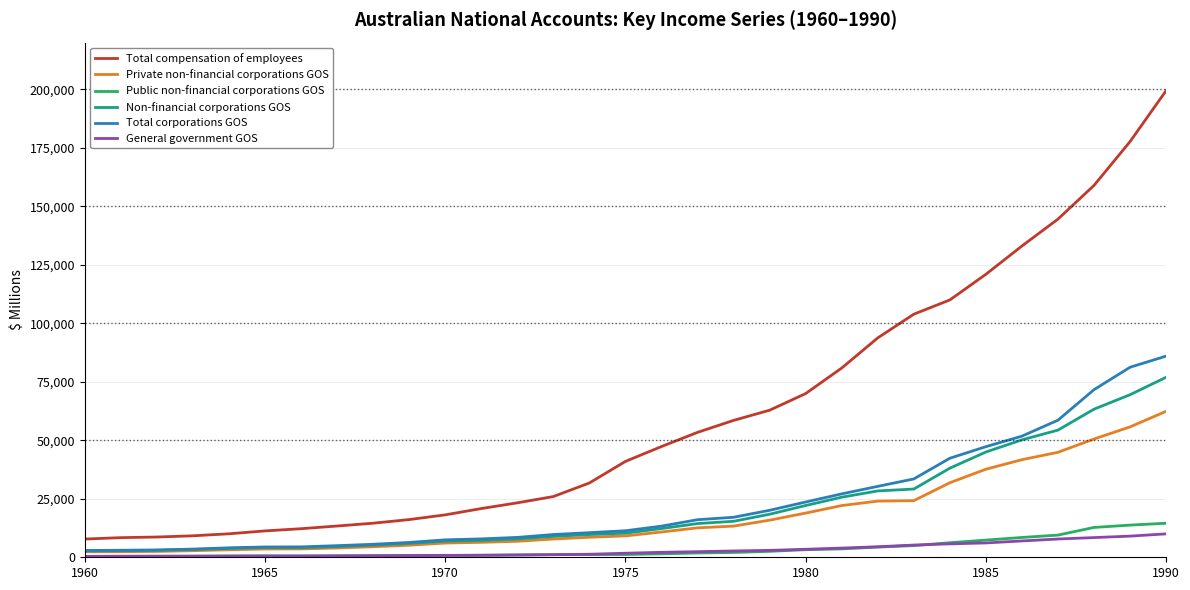

True or false: Total compensation of employees and General government GOS intersect in this chart.

False